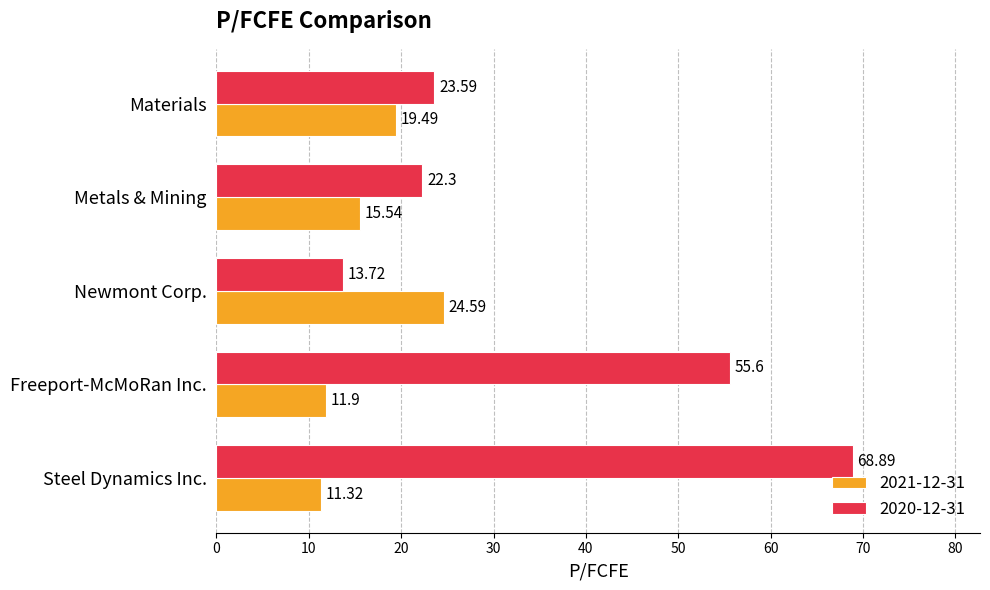

What is the sum of the 2020-12-31 values at Materials and Newmont Corp.?

37.3